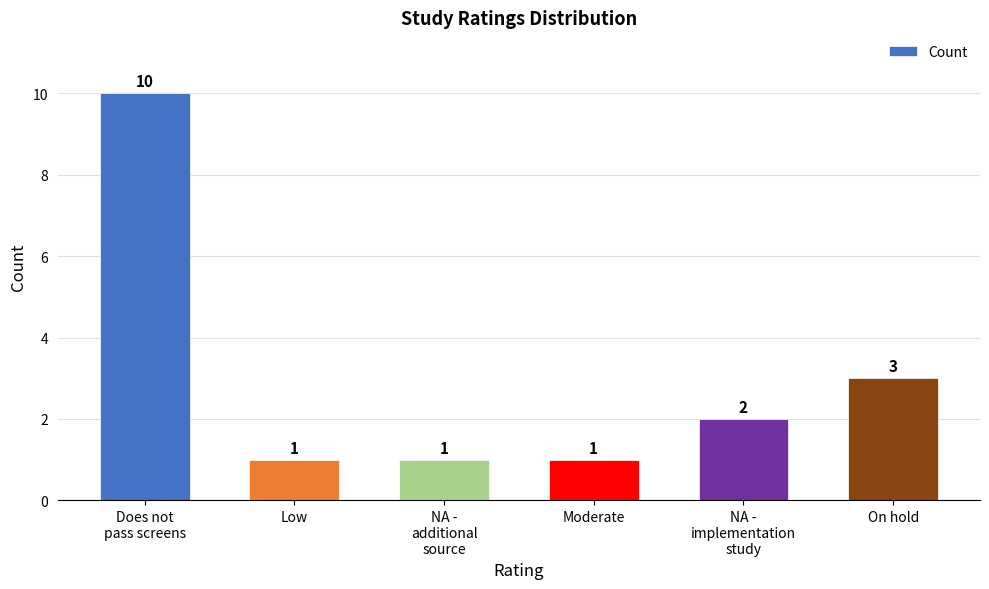

Does the chart contain stacked bars?

No